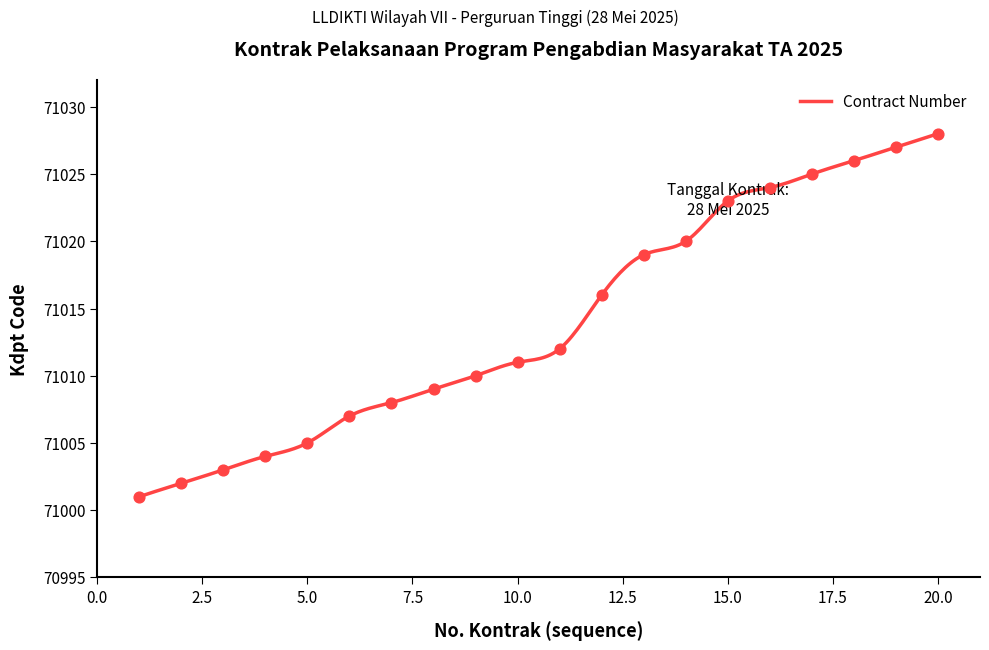

What is the change in value from 001 to 013?

+18